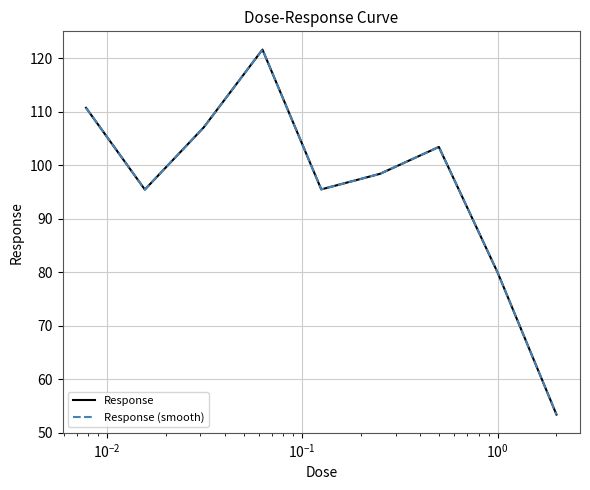

What is the minimum value shown in the chart?

53.4